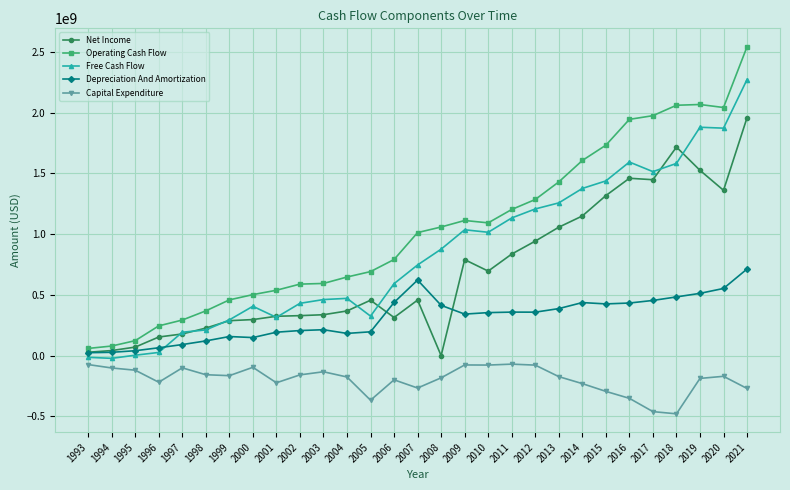

How many values in the Net Income series are below 456393000?

14